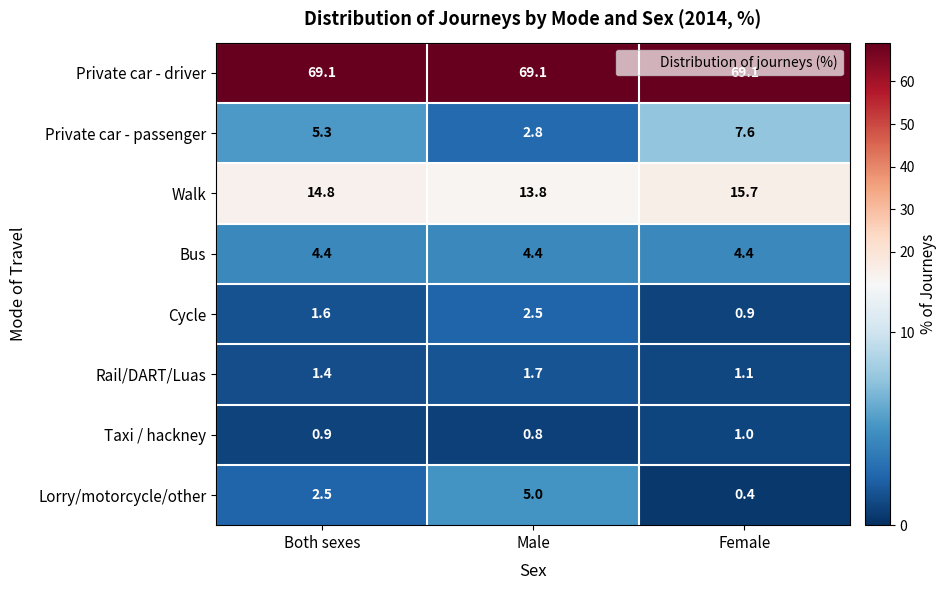

Which series changed the most between Male and Female?

Private car - passenger